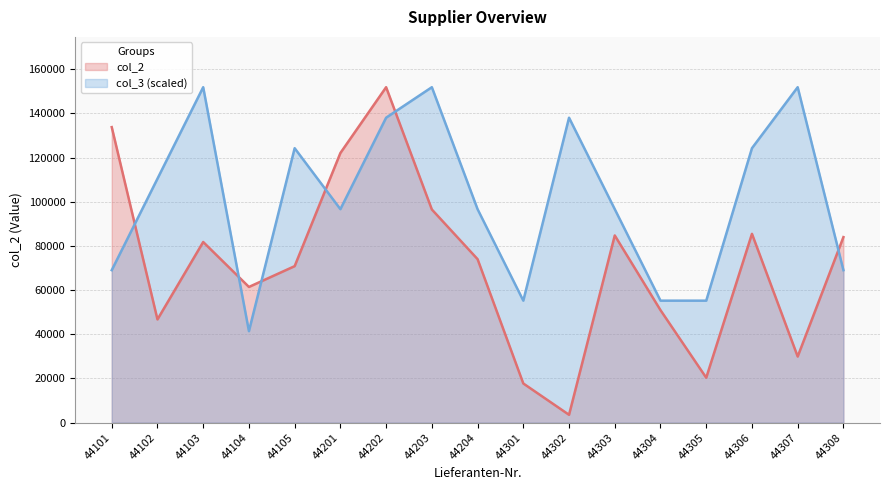

Where does the col_2 series first go above 74025?

44101